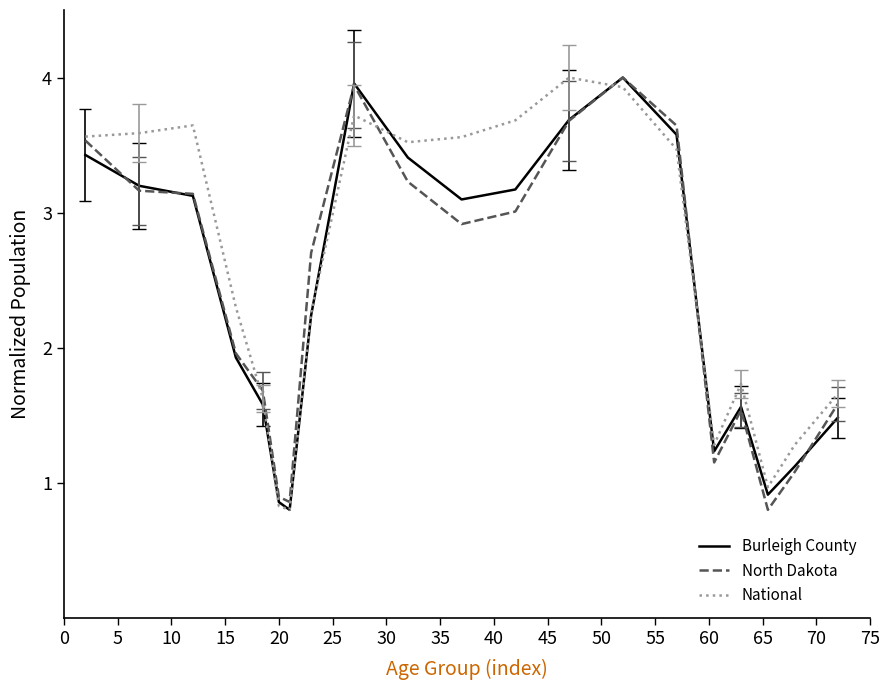

What is the maximum value shown in the chart?

4.0